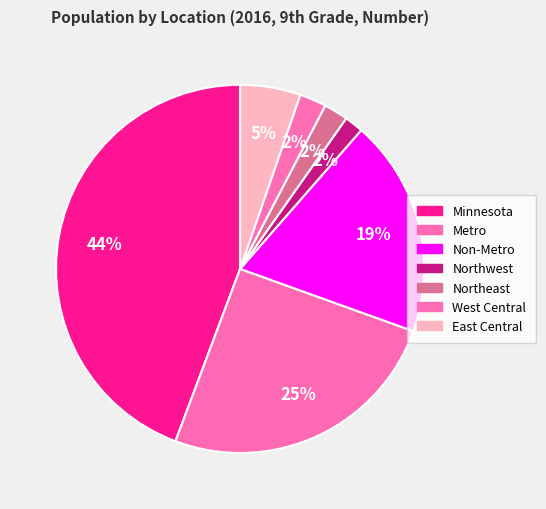

How many slices are in this pie chart?

7